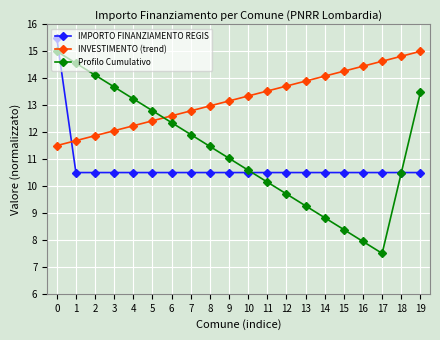

At which category does Profilo Cumulativo reach its first local valley?

17